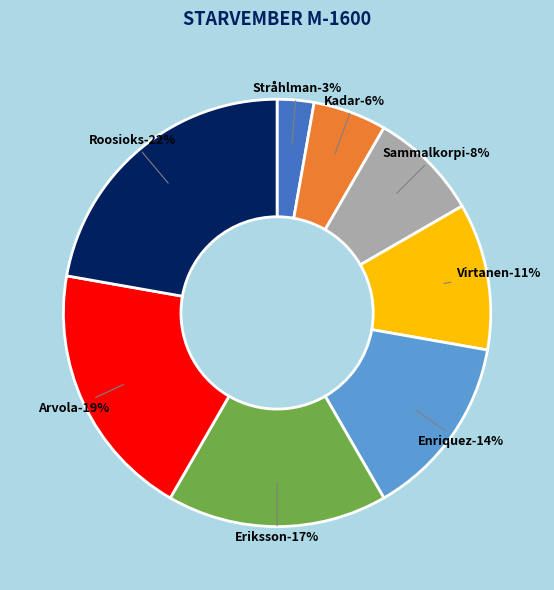

What percentage is the D1 Enriquez Jaimielee slice, to the nearest percent?

14%